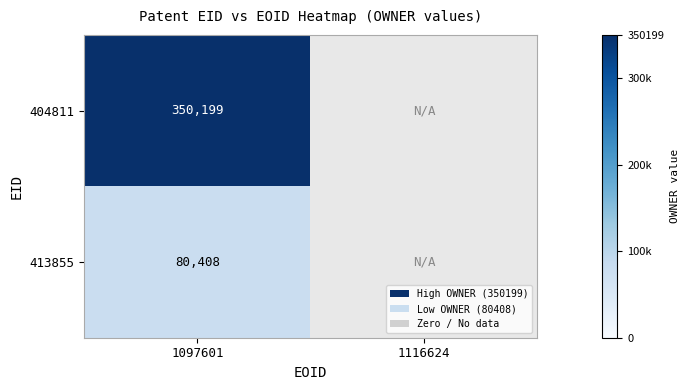

True or false: 413855 has a value of 80408 at 1097601.

True